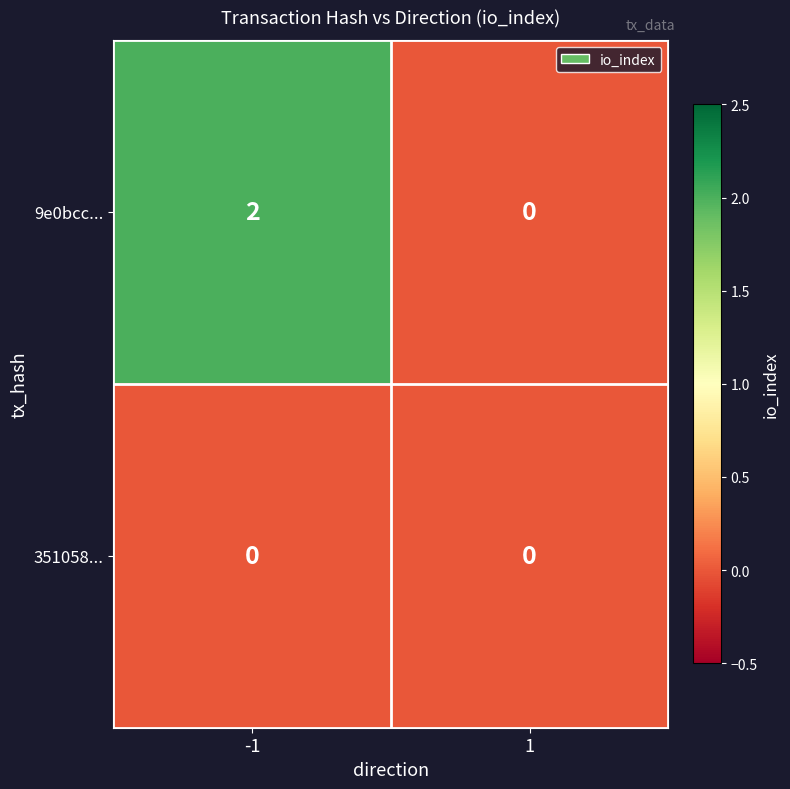

Rank the series by their average value, from highest to lowest.

9e0bcc..., 351058...